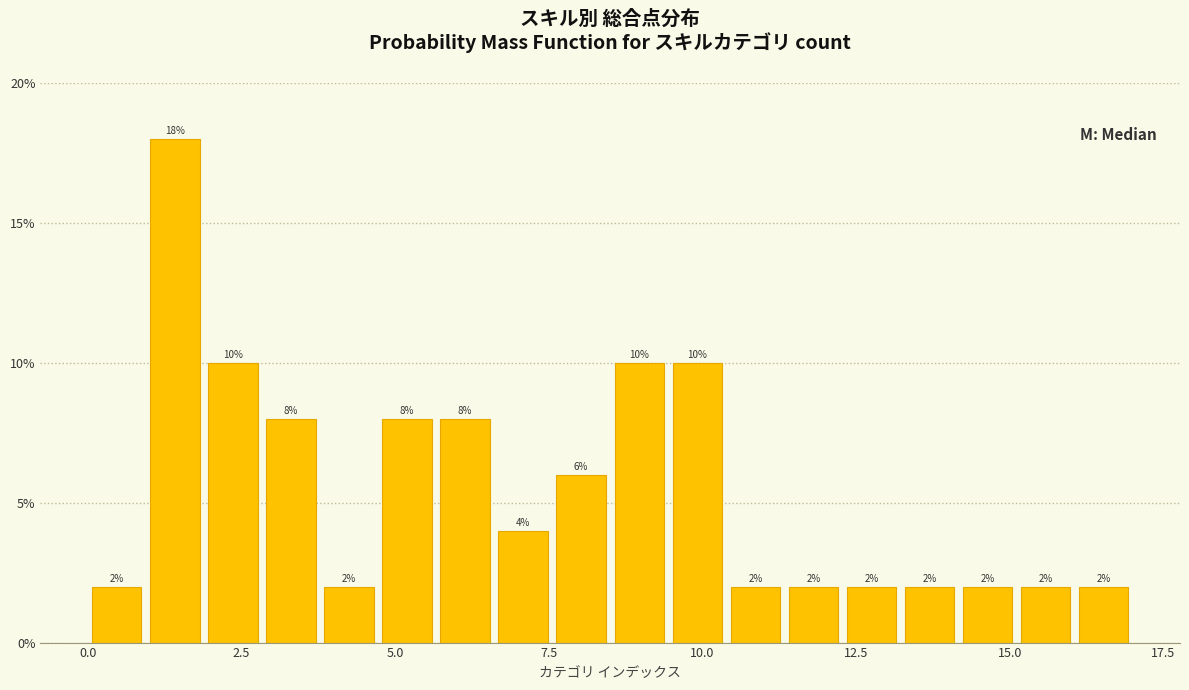

Read against the x-axis, roughly where is the centre of the tallest bar?

1.5